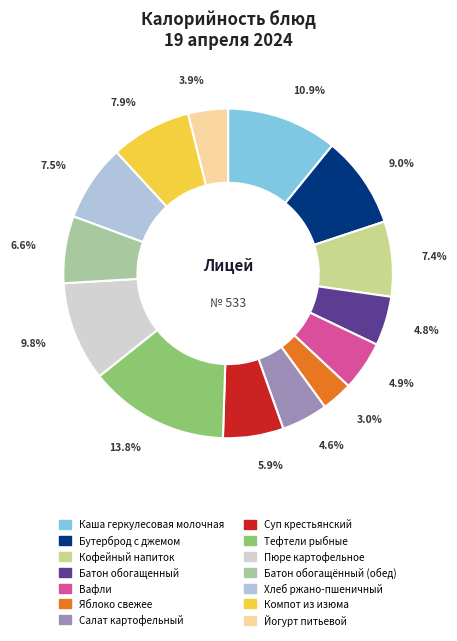

What is the smallest slice in the pie chart?

Яблоко свежее